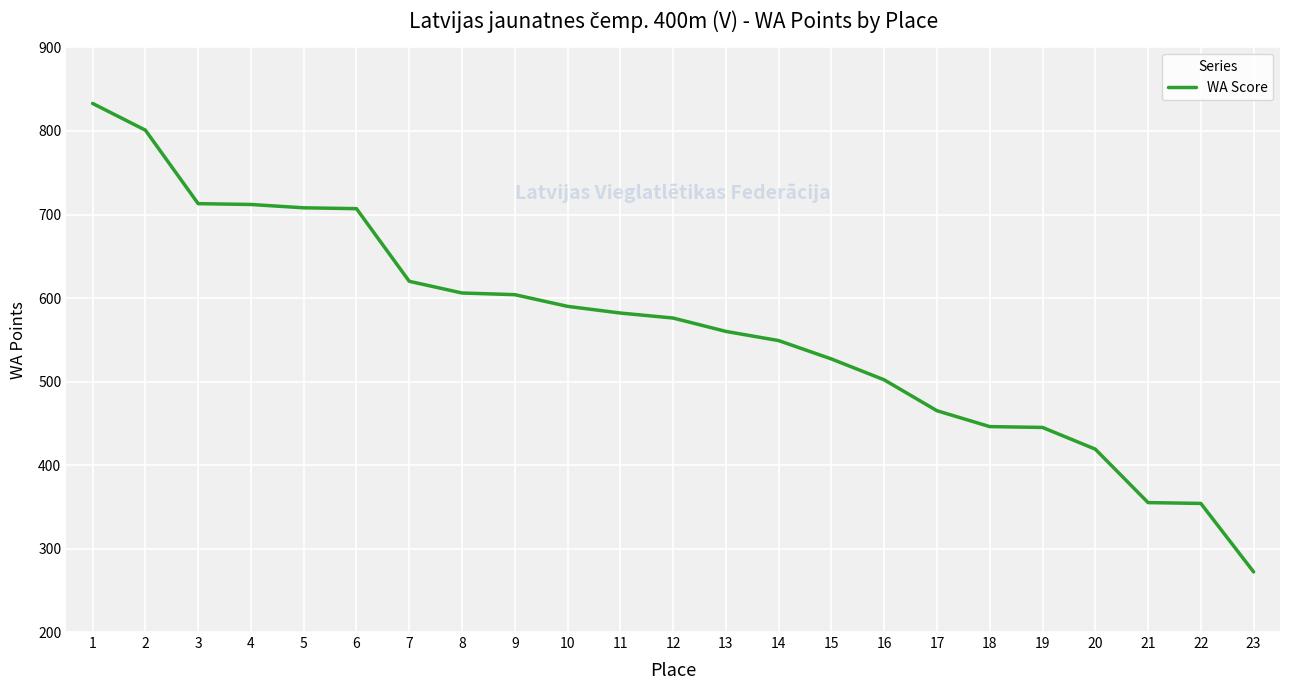

What is the difference between the maximum and minimum values?

561